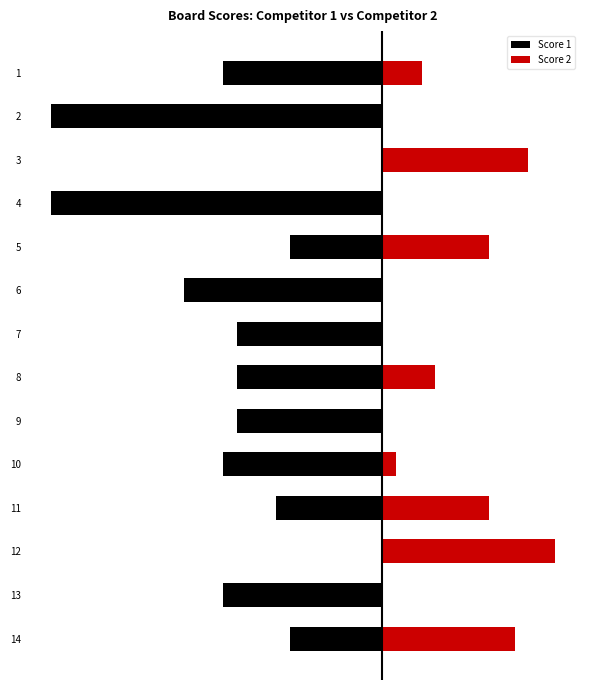

The Score 2 series shows 8 at 11. True or false?

True